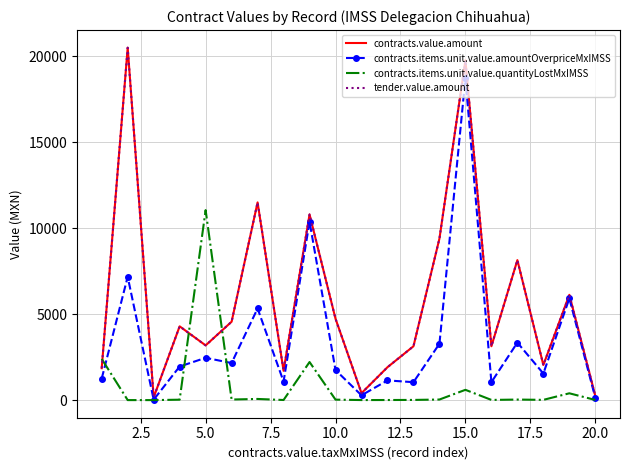

What is the highest value of the contracts.value.amount series?

20500.0